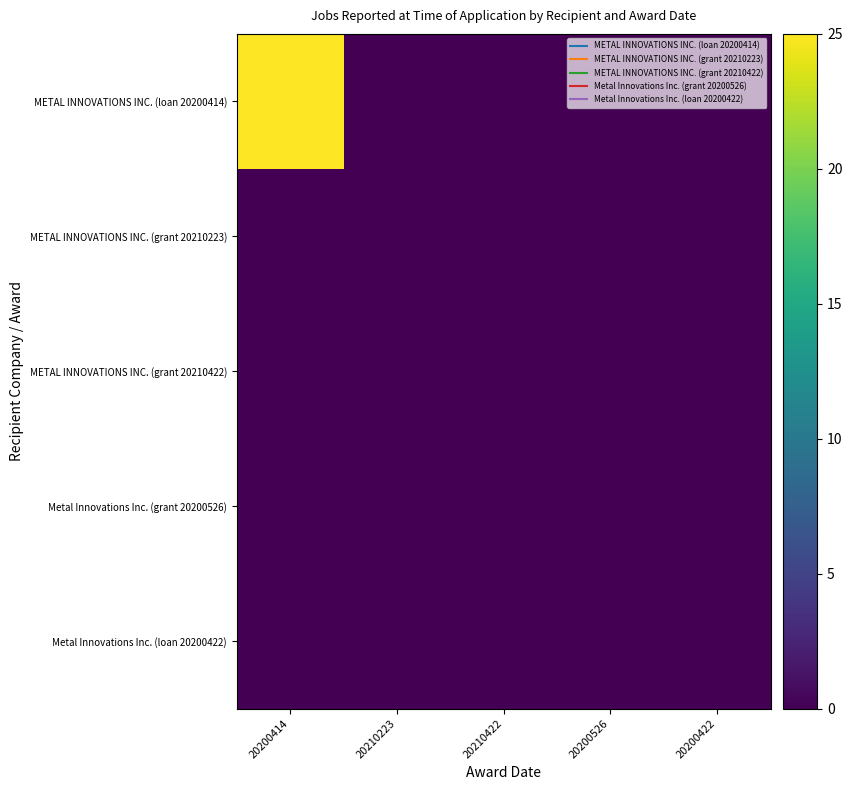

Reading left to right, list all the values displayed in this chart.

METAL INNOVATIONS INC. (loan 20200414): 20200414=25	20210223=0	20210422=0	20200526=0	20200422=0
METAL INNOVATIONS INC. (grant 20210223): 20200414=0	20210223=0	20210422=0	20200526=0	20200422=0
METAL INNOVATIONS INC. (grant 20210422): 20200414=0	20210223=0	20210422=0	20200526=0	20200422=0
Metal Innovations Inc. (grant 20200526): 20200414=0	20210223=0	20210422=0	20200526=0	20200422=0
Metal Innovations Inc. (loan 20200422): 20200414=0	20210223=0	20210422=0	20200526=0	20200422=0